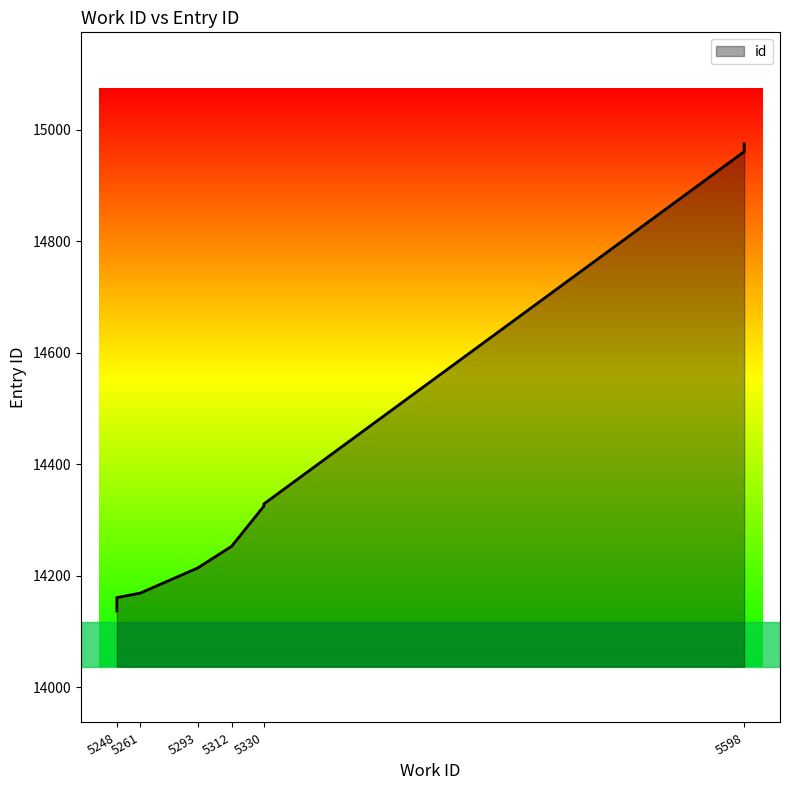

What is the value of the 9th point from the left?

14961